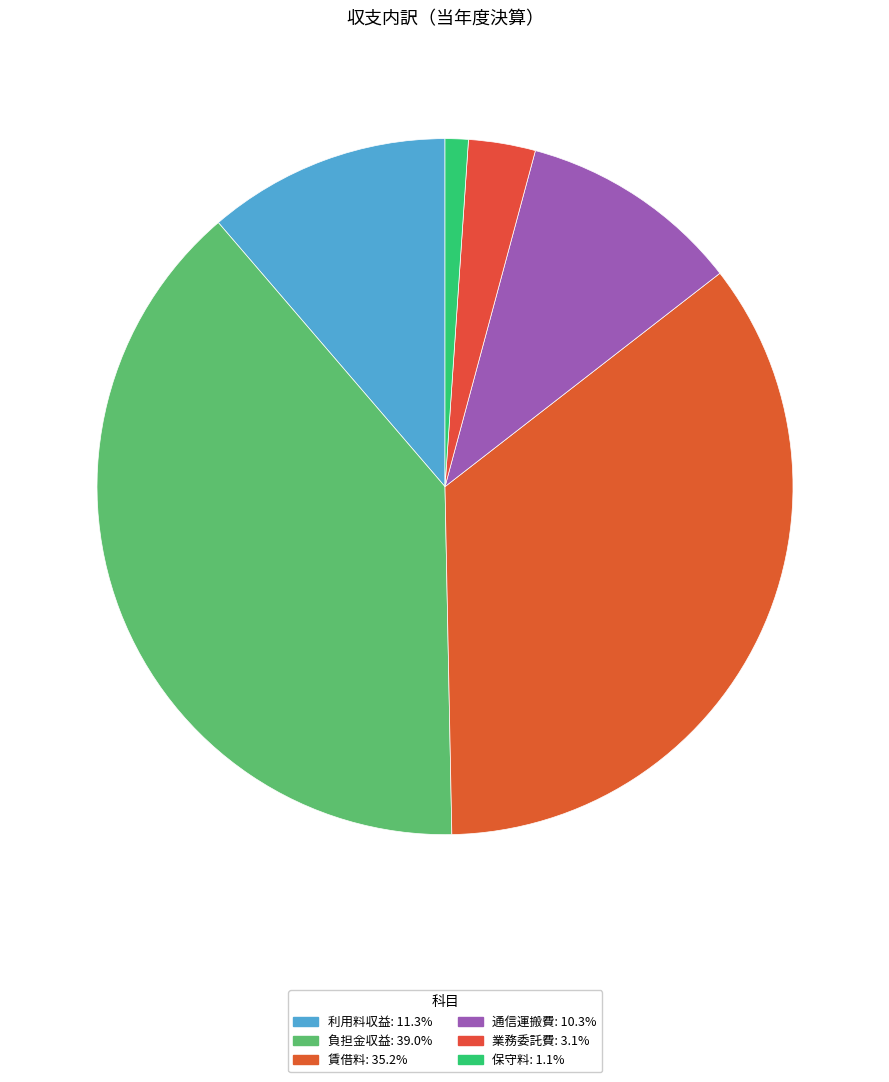

Is it true that 通信運搬費 is 5% of the pie?

False